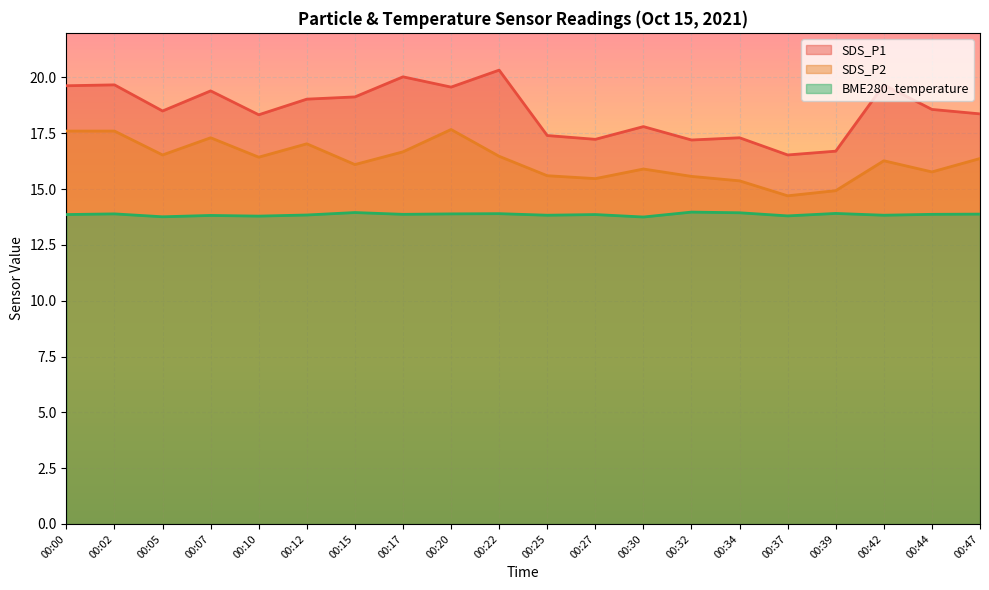

How many values in the SDS_P1 series exceed 18?

13